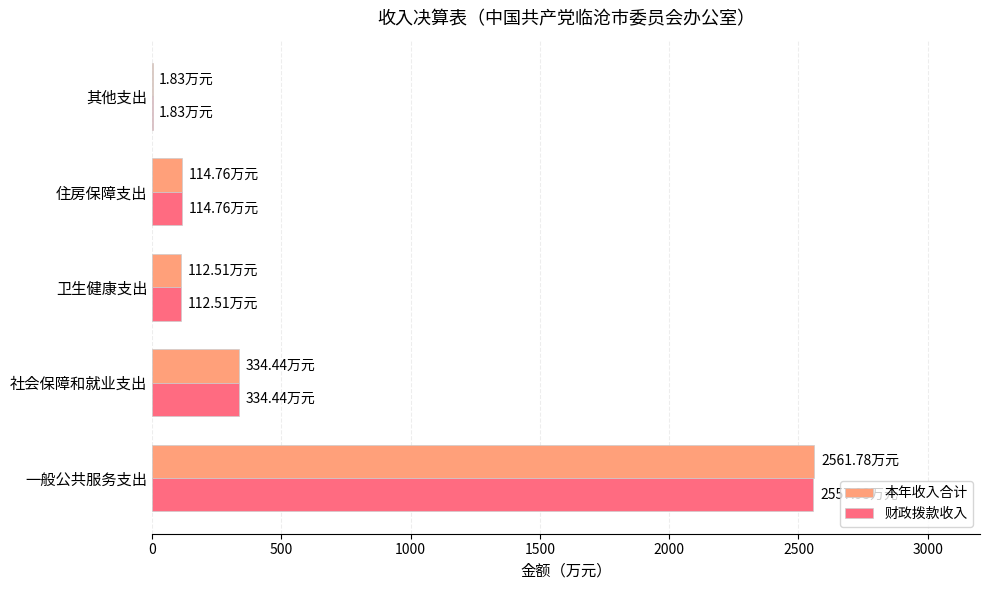

Which series has the widest spread of values?

本年收入合计